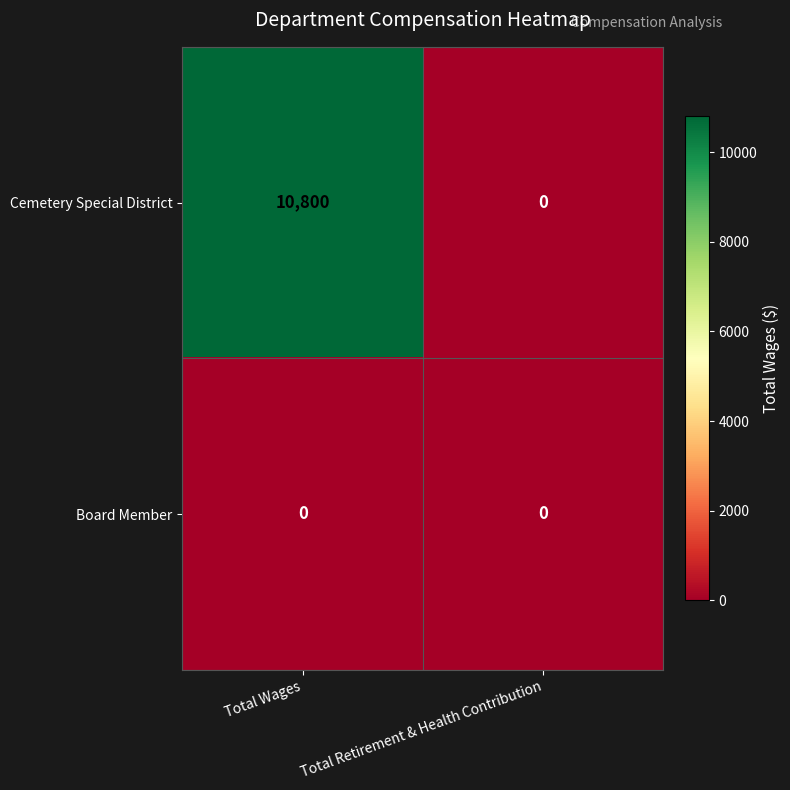

List the labels in order of Cemetery Special District value, largest first.

Total Wages, Total Retirement & Health Contribution